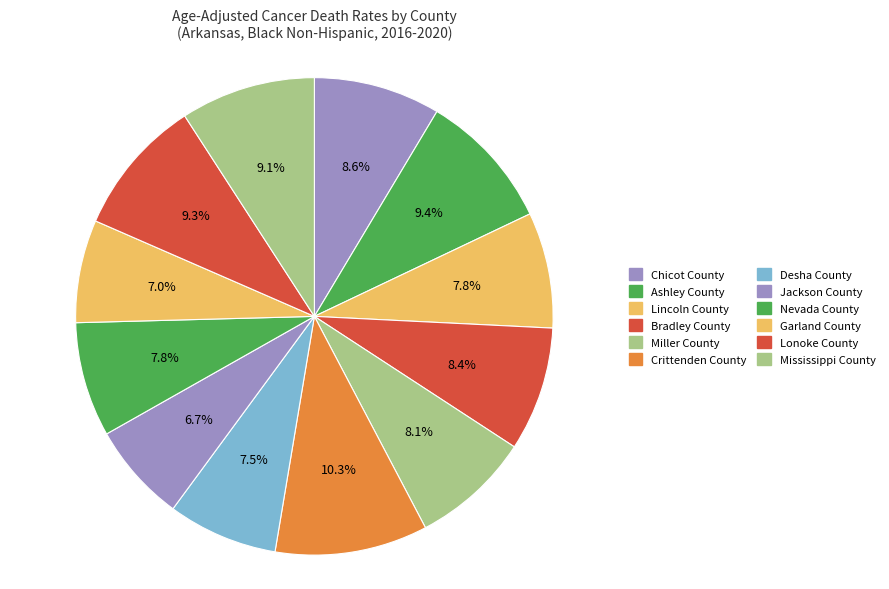

Which category has the biggest portion of the pie?

Crittenden County